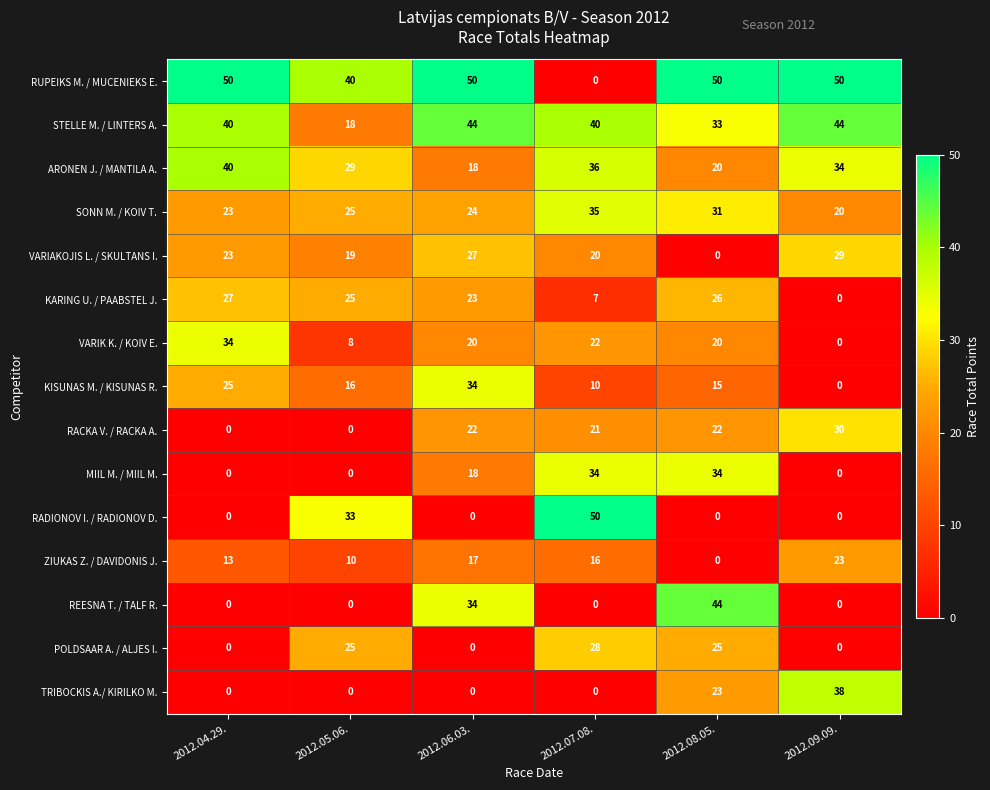

Is it true that VARIAKOJIS L. / SKULTANS I. equals 5 at 2012.05.06.?

False